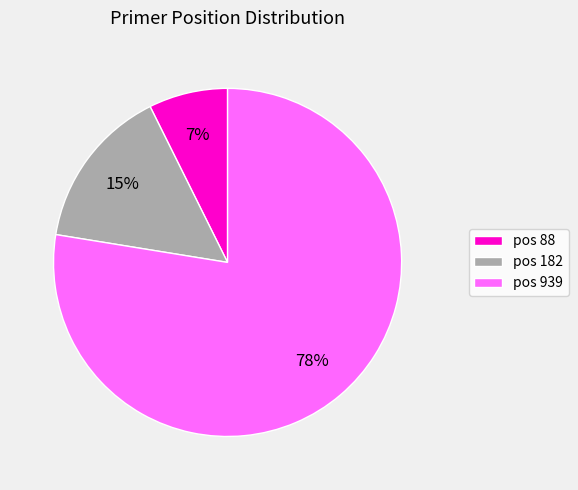

Approximately how many times larger is the value at pos 182 compared to pos 88?

2.1